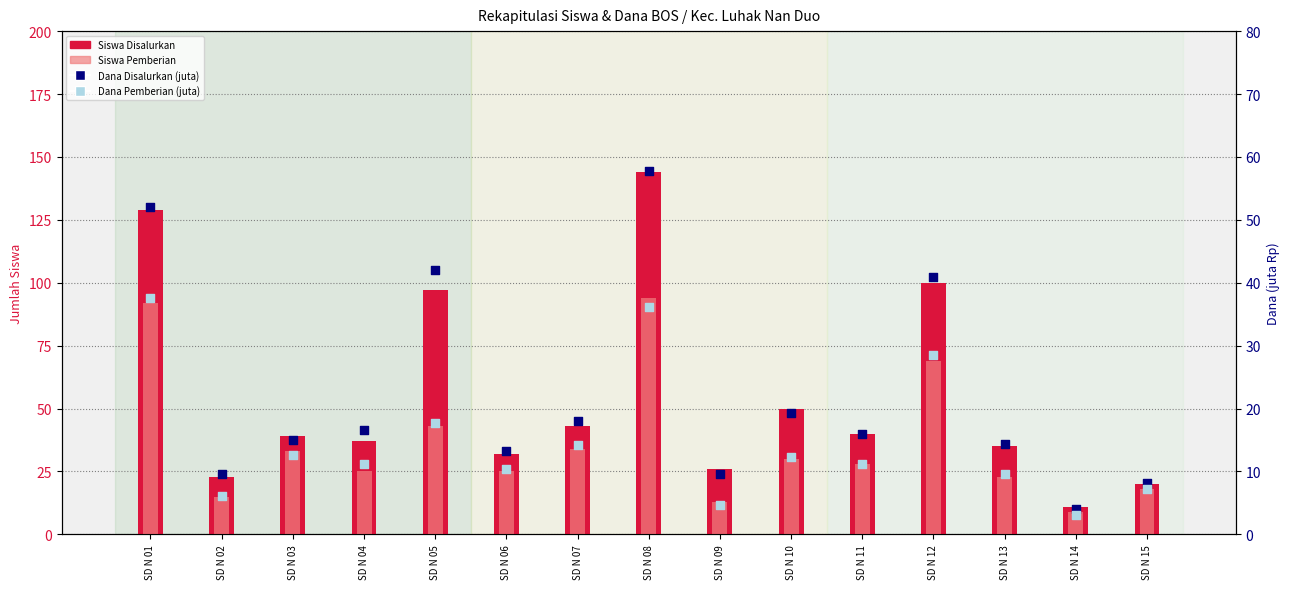

Is the value of Siswa Disalurkan at SD N 01 greater than the value of Dana Pemberian (juta) at SD N 04?

Yes